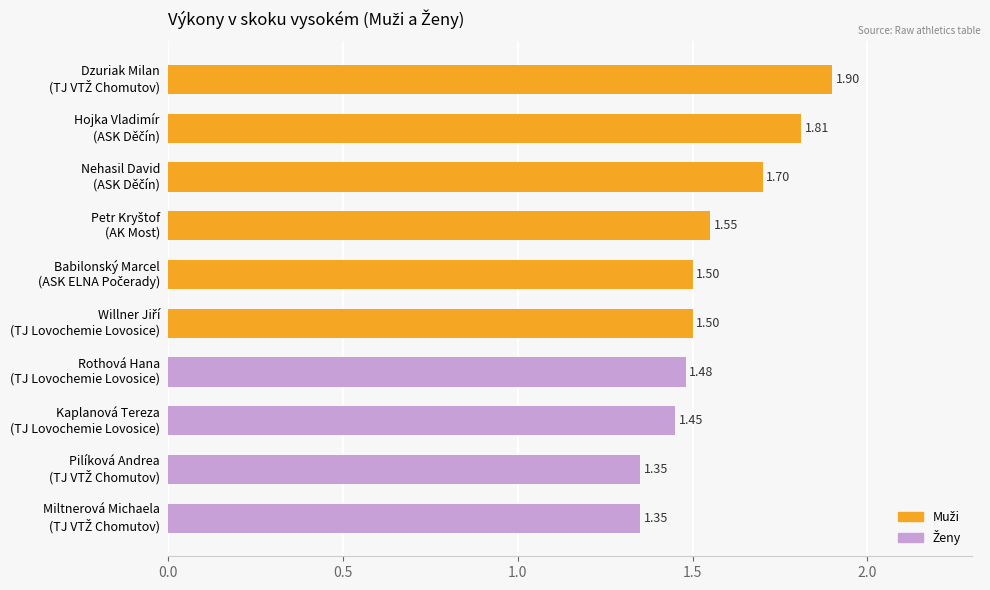

What is the difference between the second highest and minimum values?

0.5